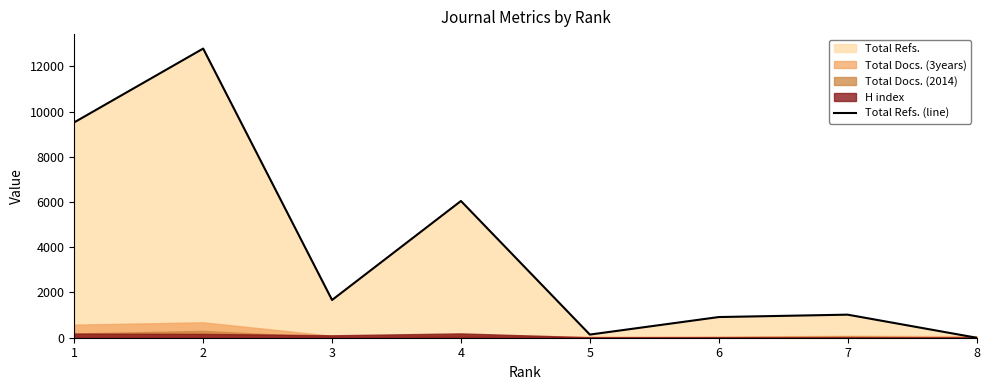

Does the chart have visible grid lines?

No